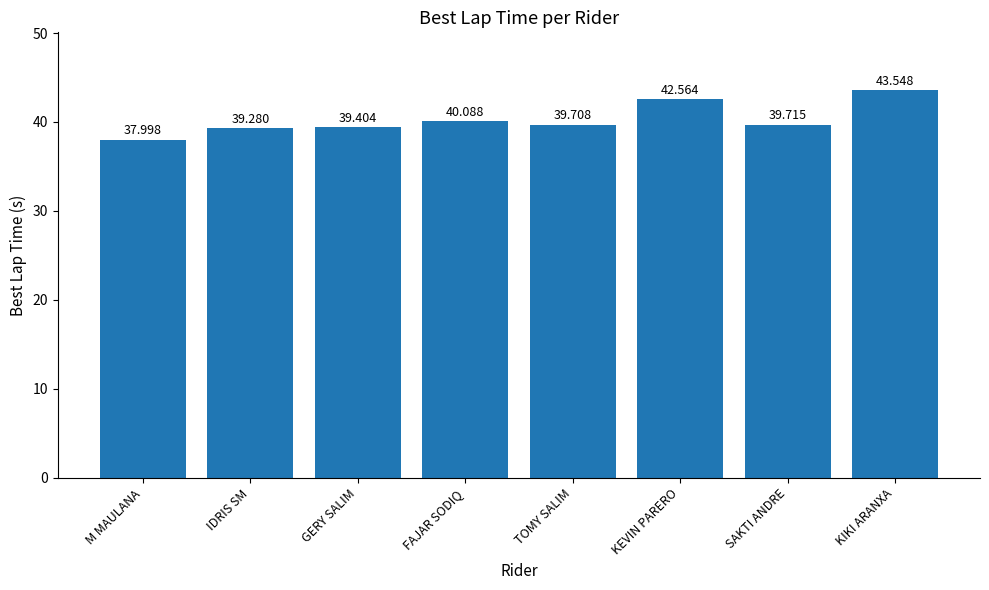

What is the approximate value at TOMY SALIM?

39.7